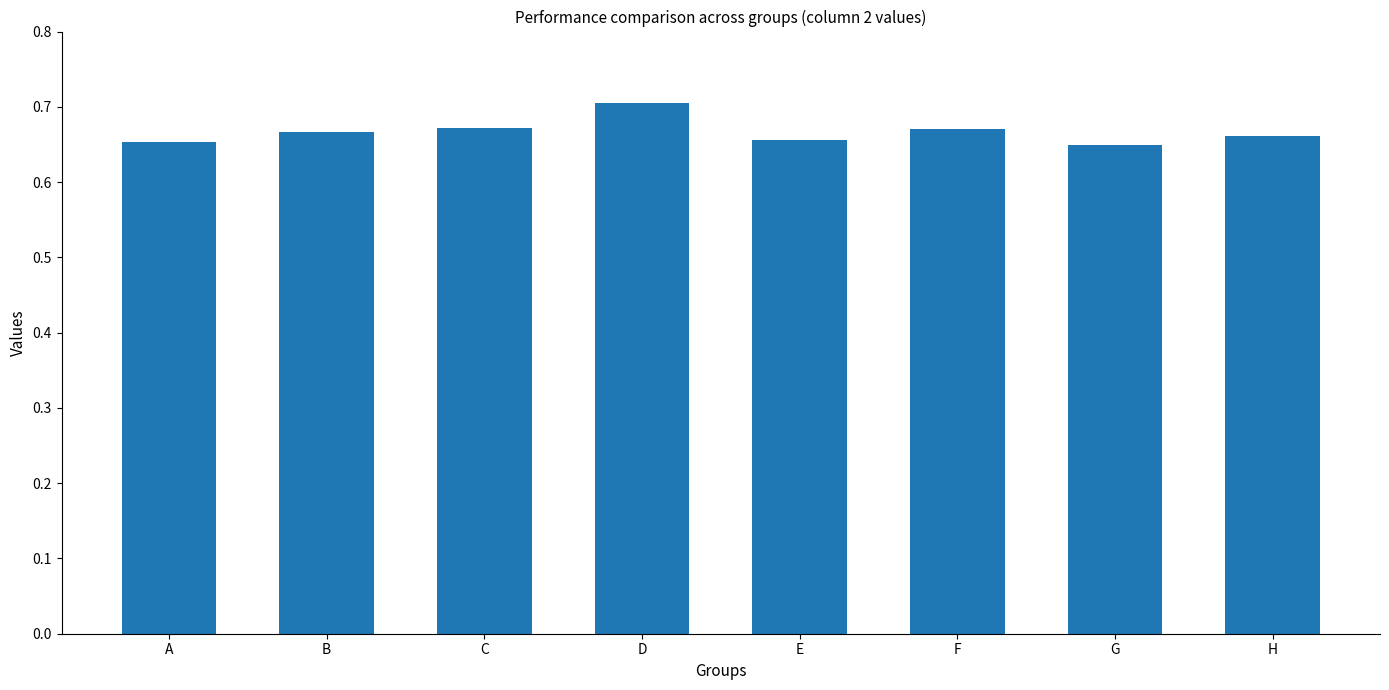

Is it true that the value at F is 0.7?

True